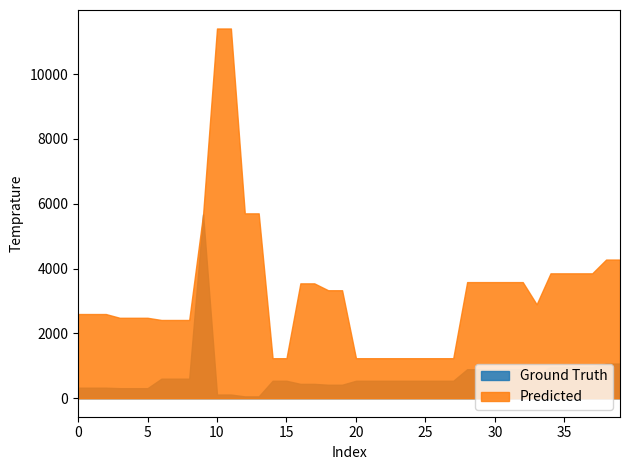

Reading left to right, extract all data points from this chart.

Ground Truth: 0=324.8	1=324.8	2=324.8	3=310.3	4=310.3	5=310.3	6=603.7	7=603.7	8=603.7	9=5673.8	10=114.1	11=114.1	12=57.0	13=57.0	14=539.0	15=539.0	16=443.1	17=443.1	18=416.6	19=416.6	20=539.0	21=539.0	22=539.0	23=539.0	24=539.0	25=539.0	26=539.0	27=539.0	28=895.9	29=895.9	30=895.9	31=895.9	32=895.9	33=724.5	34=963.5	35=963.5	36=963.5	37=963.5	38=1069.8	39=1069.8
Predicted: 0=2598.3	1=2598.3	2=2598.3	3=2482.4	4=2482.4	5=2482.4	6=2414.8	7=2414.8	8=2414.8	9=5673.8	10=11410.0	11=11410.0	12=5705.0	13=5705.0	14=1235.4	15=1235.4	16=3545.0	17=3545.0	18=3332.5	19=3332.5	20=1235.4	21=1235.4	22=1235.4	23=1235.4	24=1235.4	25=1235.4	26=1235.4	27=1235.4	28=3583.6	29=3583.6	30=3583.6	31=3583.6	32=3583.6	33=2897.8	34=3854.0	35=3854.0	36=3854.0	37=3854.0	38=4279.1	39=4279.1